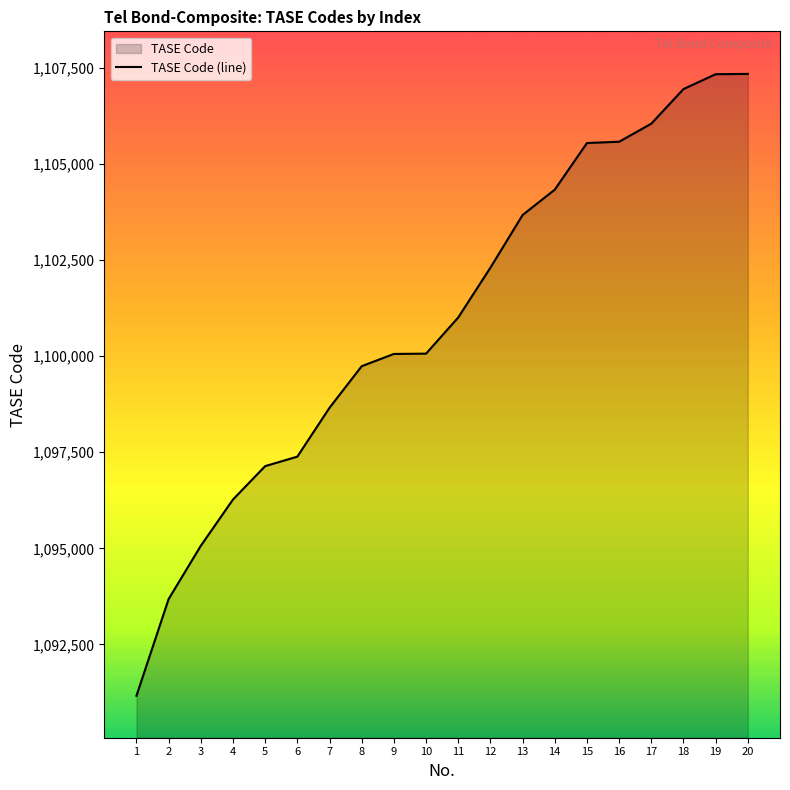

How many lines are shown in the chart?

1